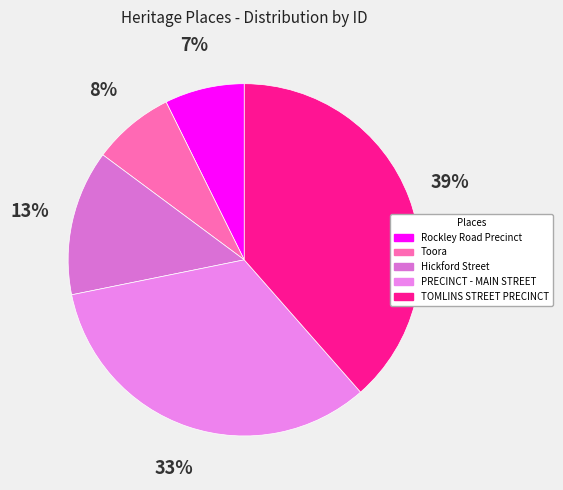

How many slices are in this pie chart?

5